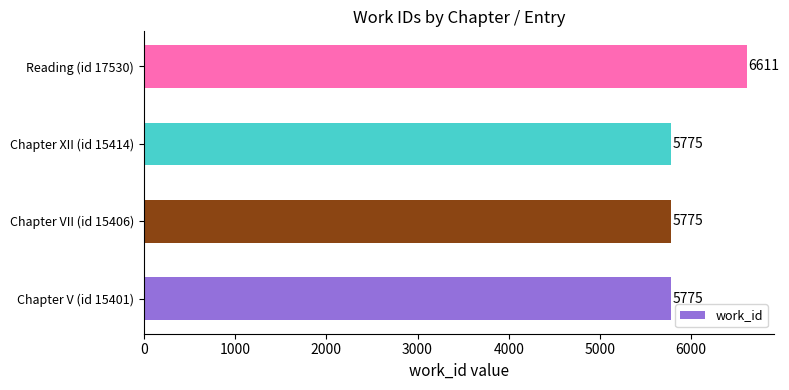

What is the difference between the maximum and minimum values?

836